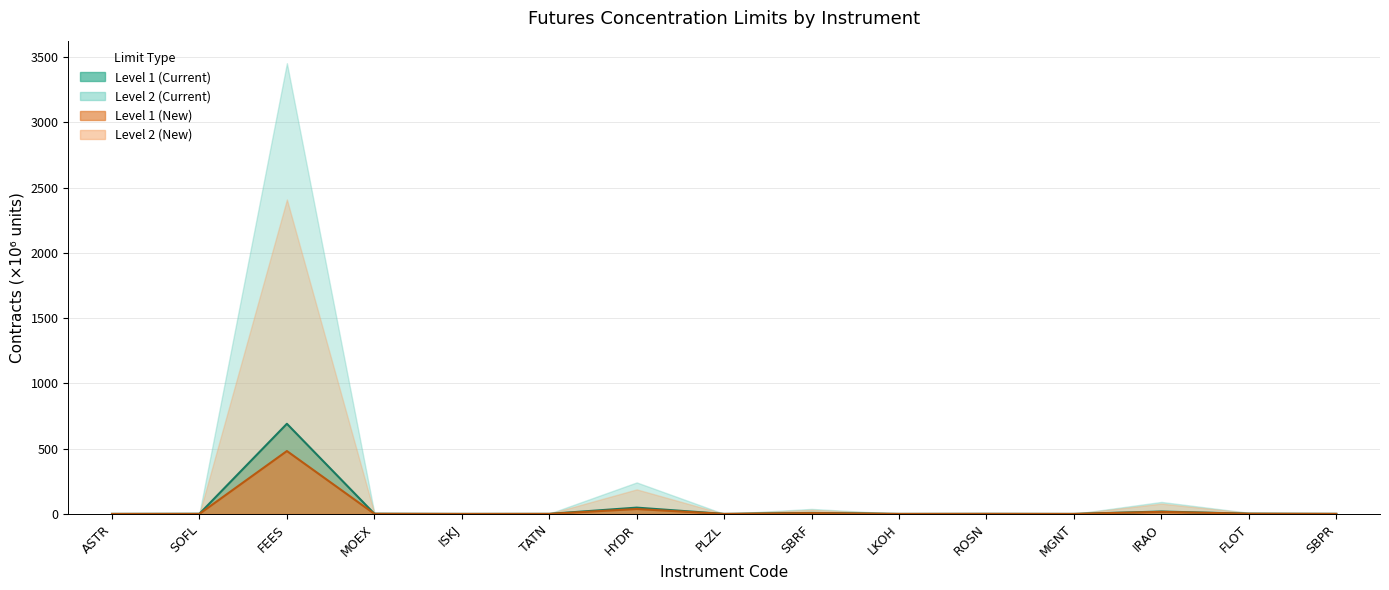

True or false: Level 2 (Current) and Level 1 (Current) cross at least once.

False